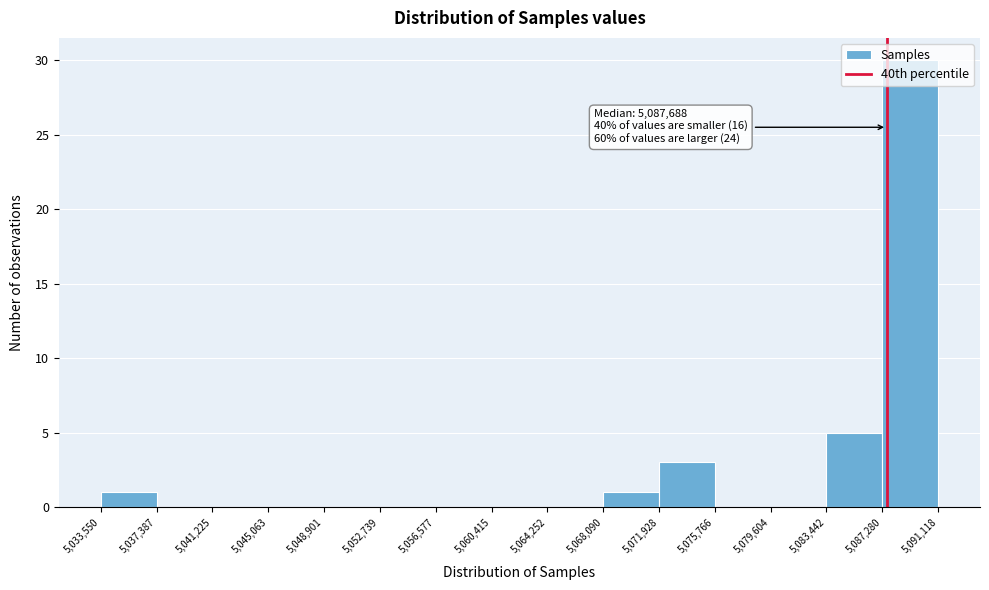

Which range on the x-axis has the tallest bar?

5,087,280 to 5,091,118